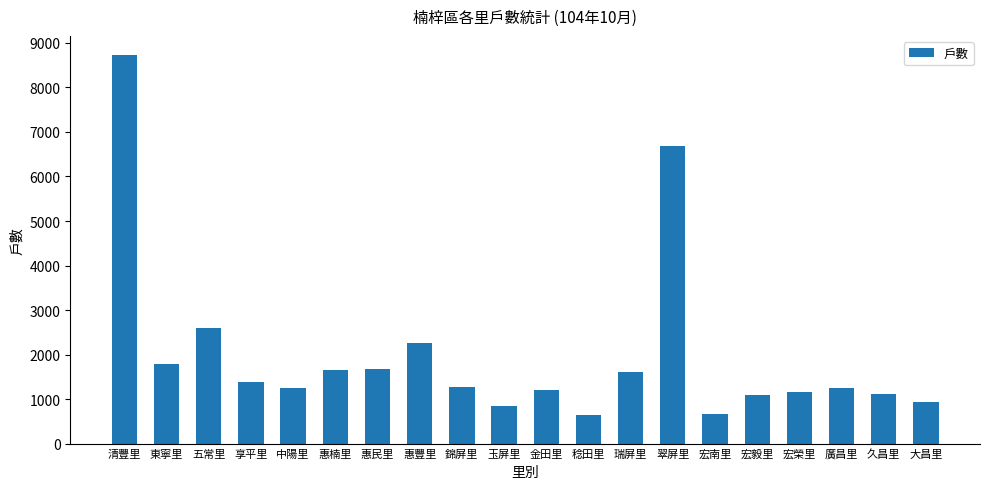

What is the smallest value displayed?

643